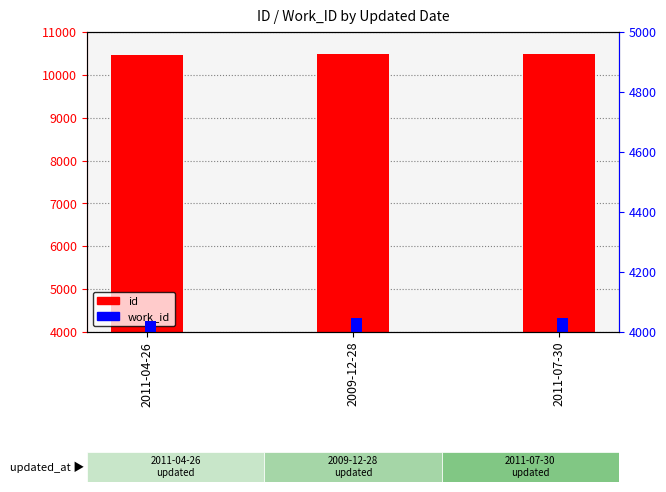

Rank the series by their average value, from highest to lowest.

id, work_id